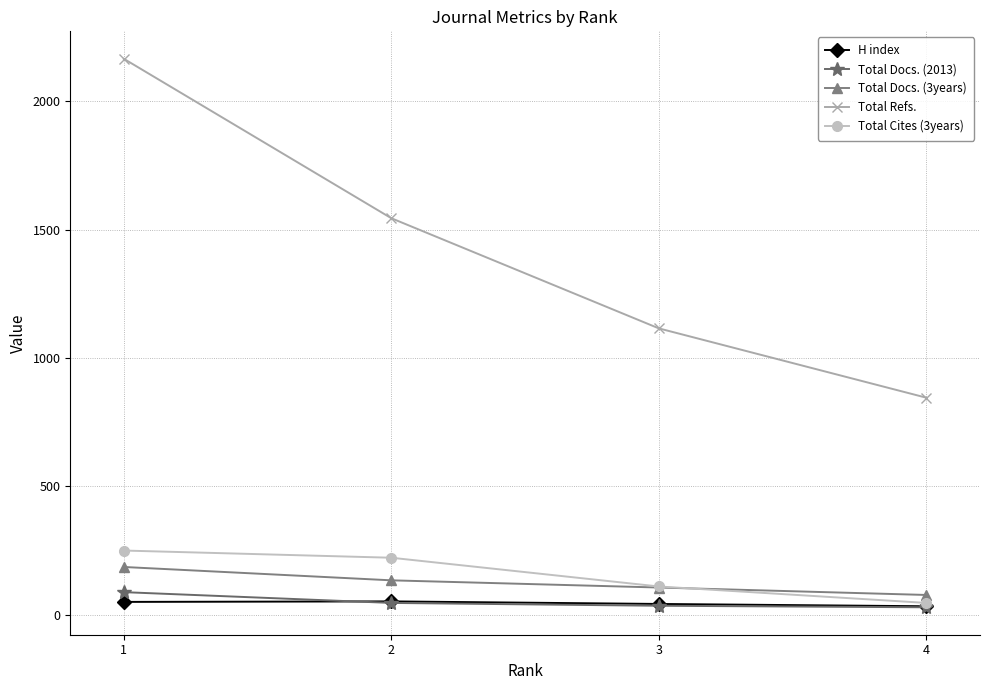

What is the highest value of the Total Docs. (2013) series?

88